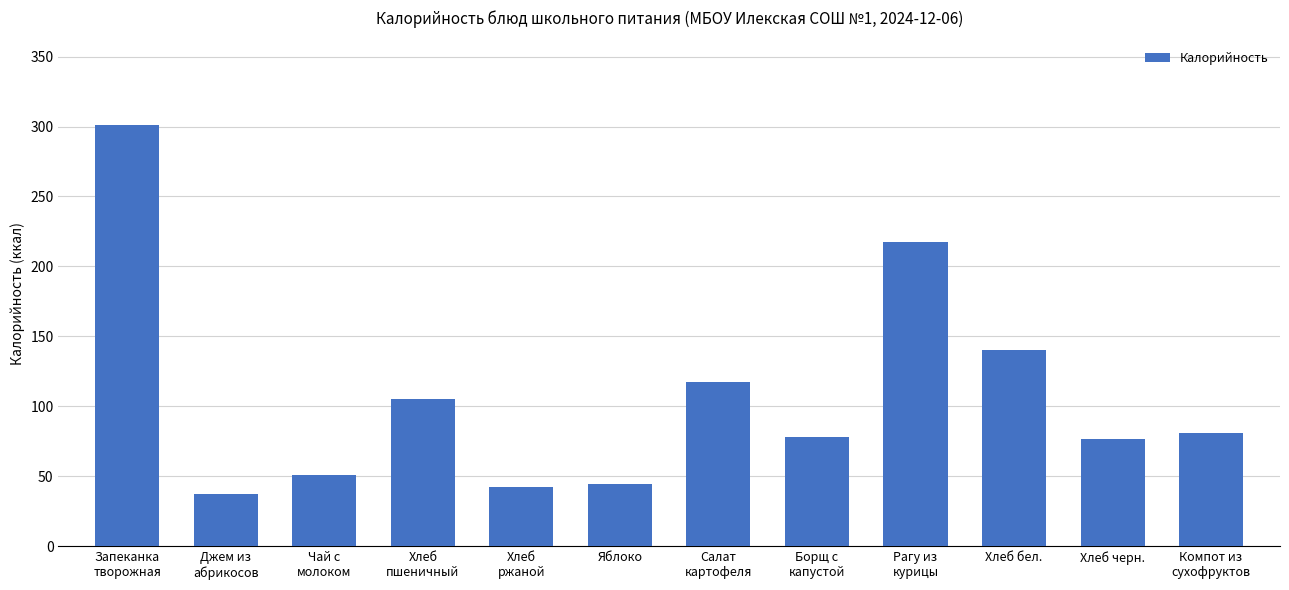

The chart shows a value of 37.6 at Джем из
абрикосов. True or false?

True